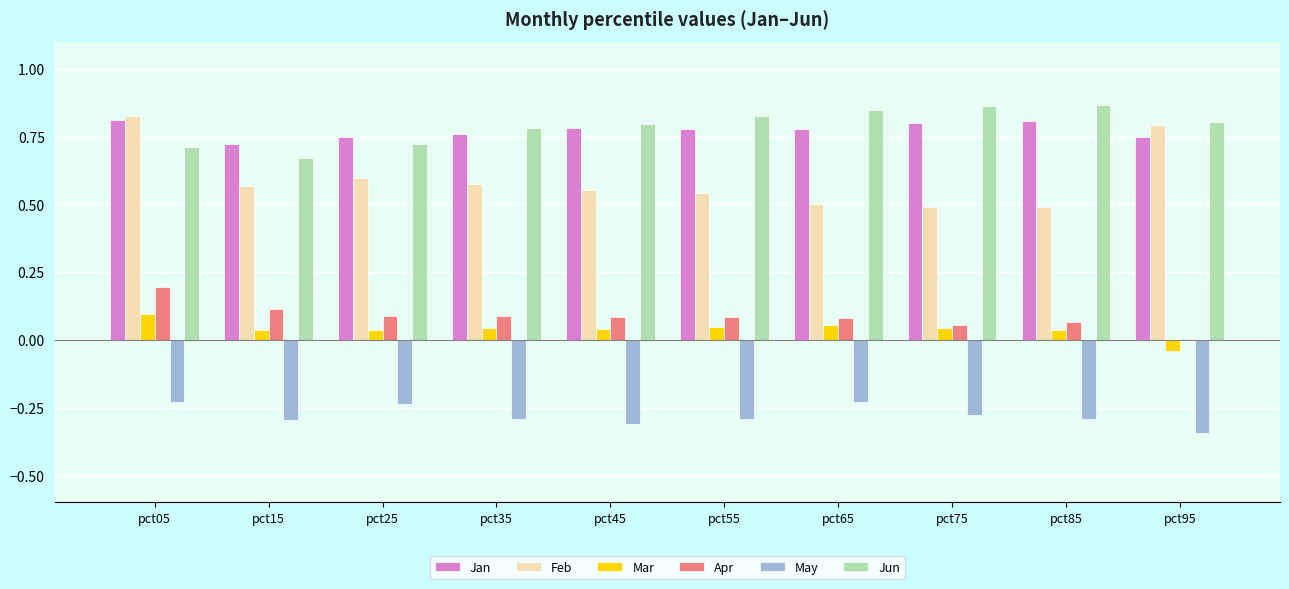

What is the spread (max minus min) of values at pct55?

1.1